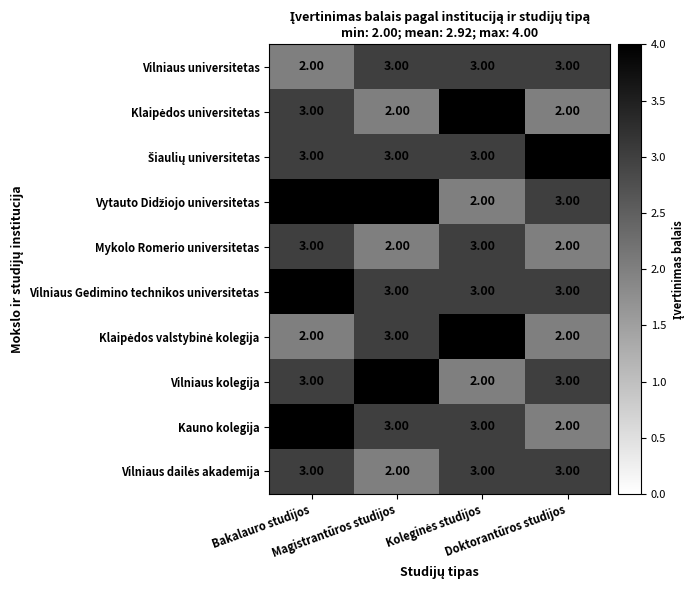

At how many categories does at least one series exceed 2?

4